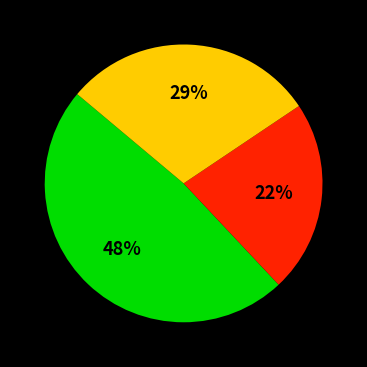

How many slices are in this pie chart?

3